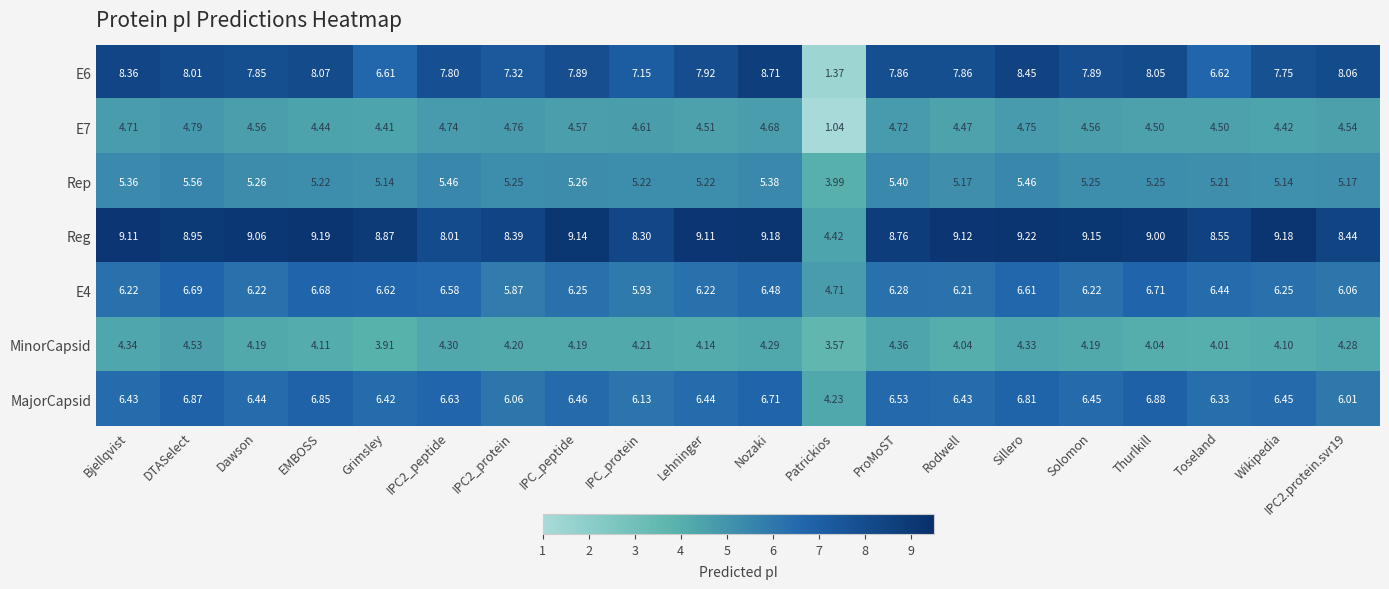

At which label is MinorCapsid closest to 4?

Toseland